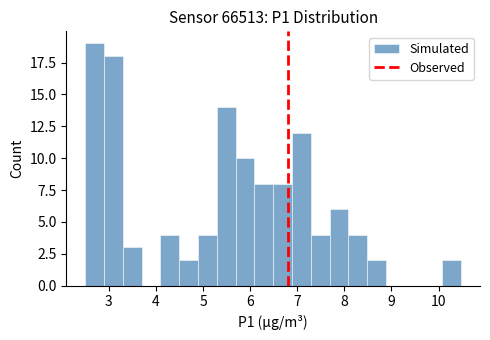

Read against the x-axis, roughly where is the centre of the tallest bar?

2.7